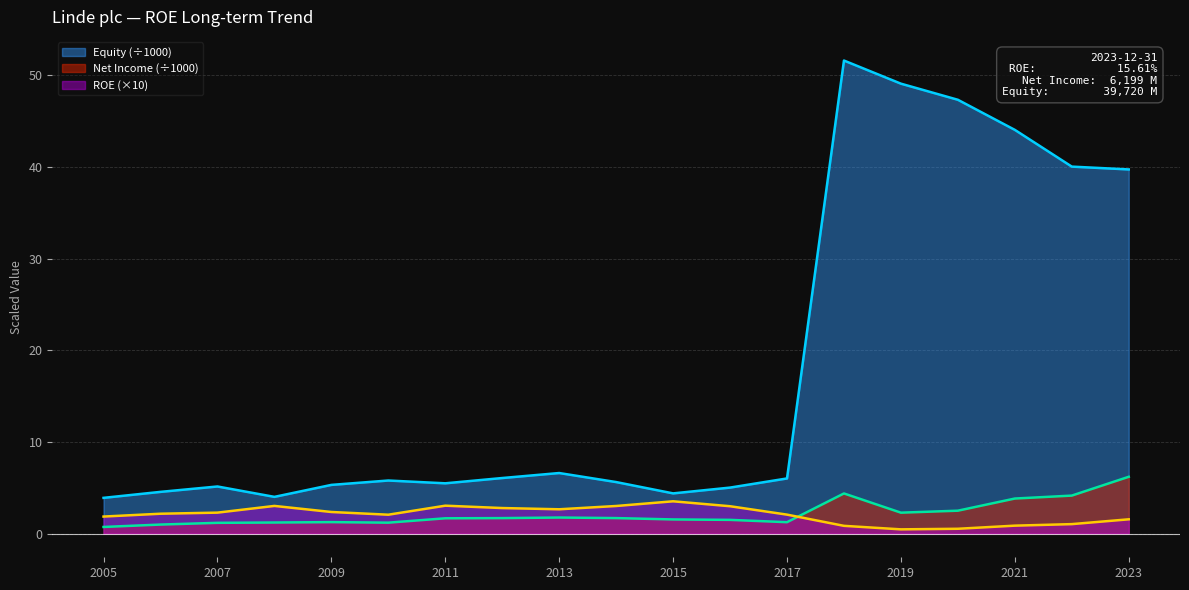

Between 2018 and 2023, which is larger?

2023